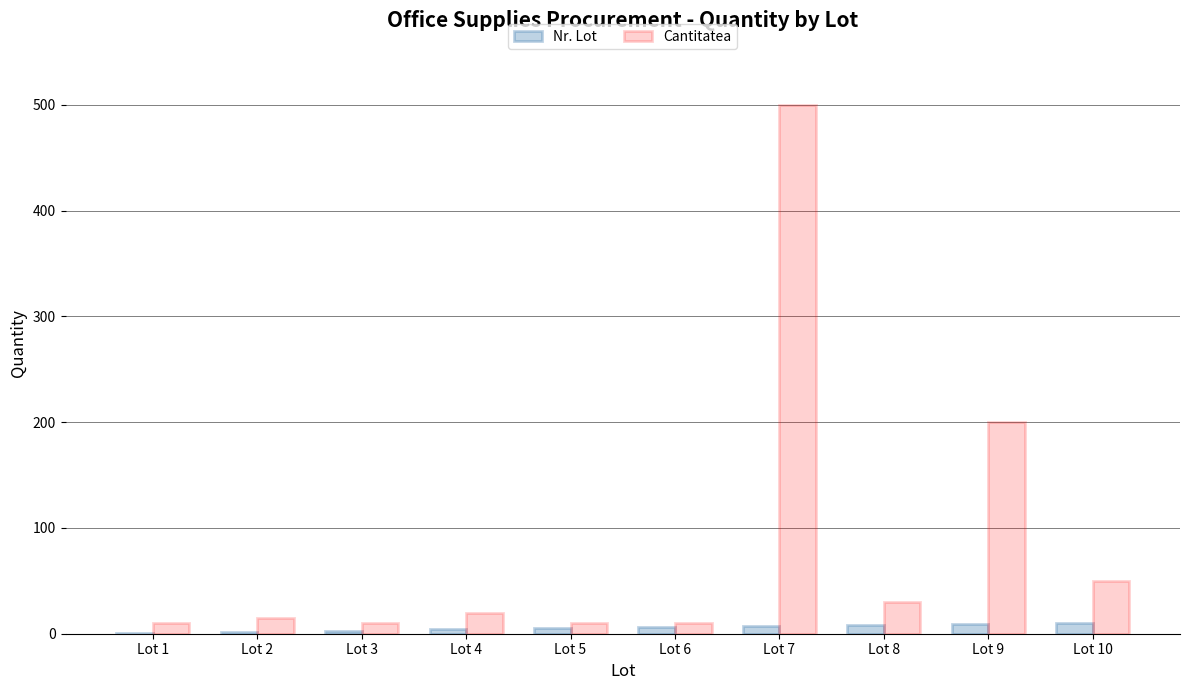

At which category is the sum across all series the highest?

Lot 7